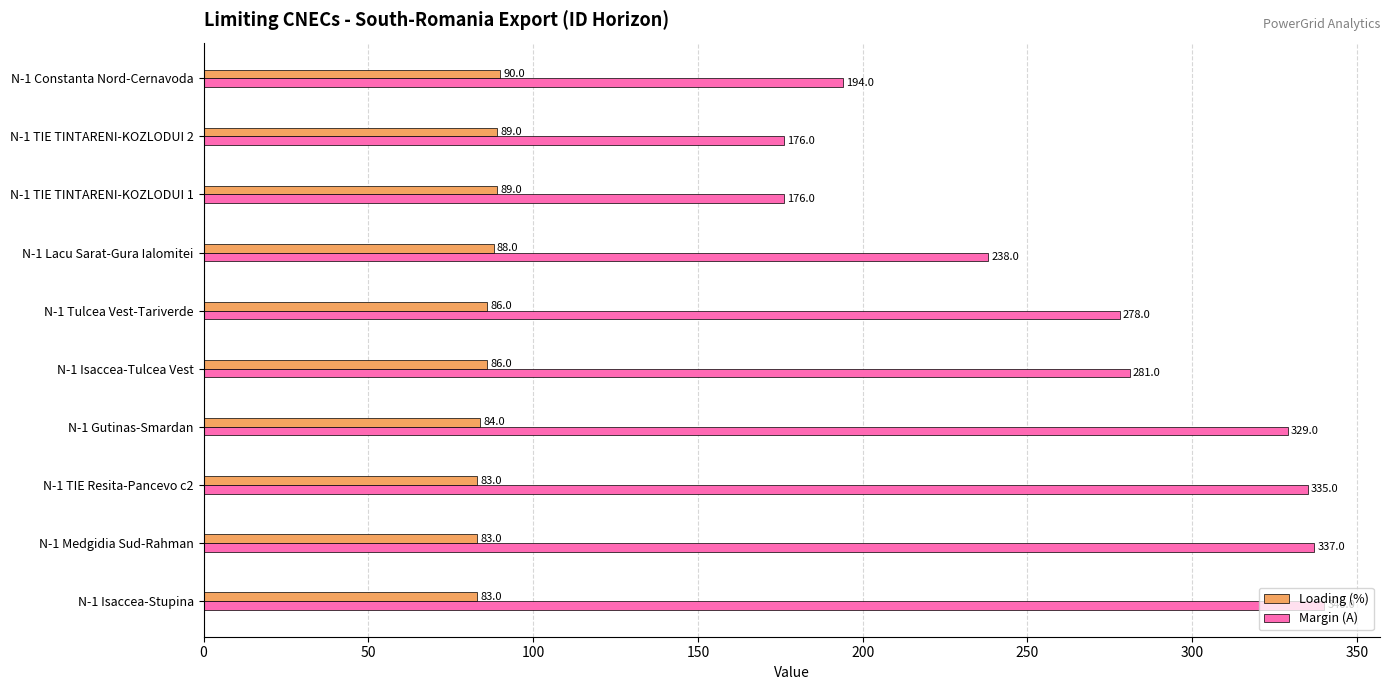

Which series has the largest range (max minus min)?

Margin (A)